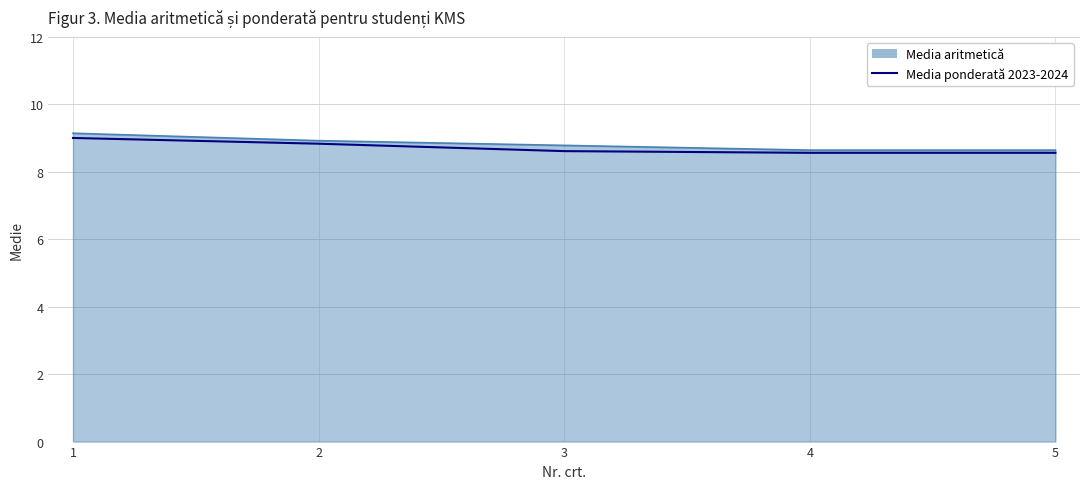

What is the maximum value for Media aritmetică?

9.1